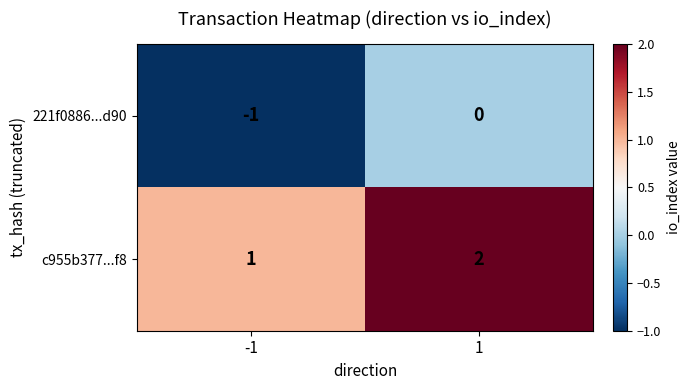

Is it true that 221f0886...d90 equals 0 at -1?

False